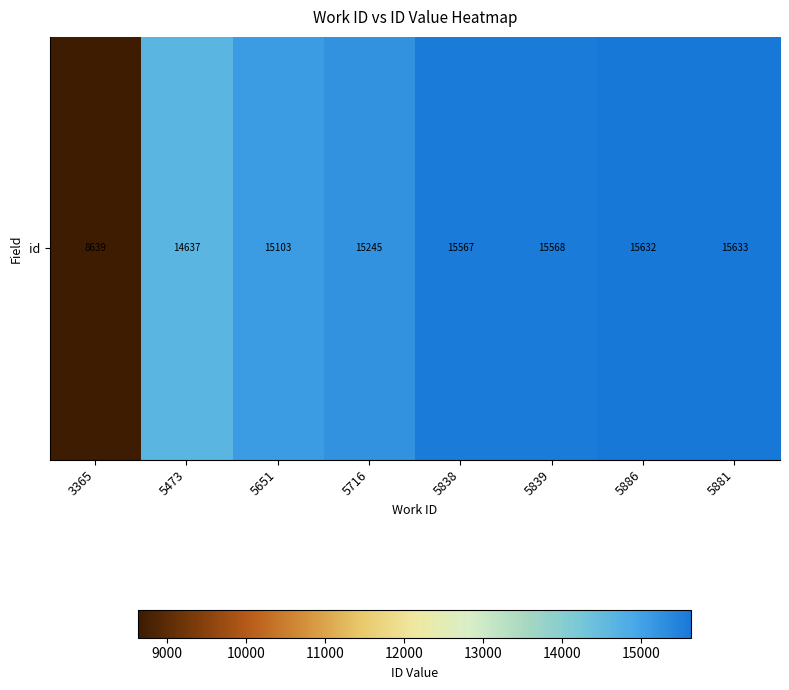

Reading left to right, list all the values displayed in this chart.

8639	14637	15103	15245	15567	15568	15632	15633